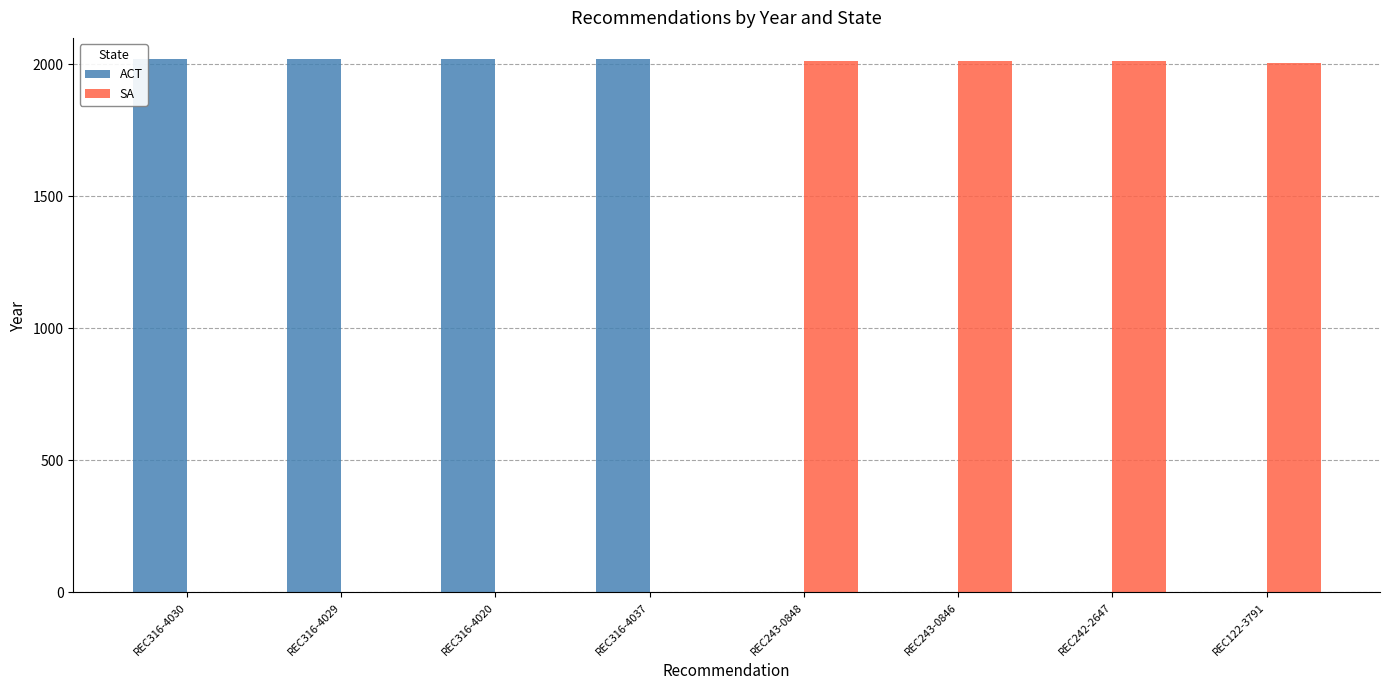

What is the maximum value for SA?

2013